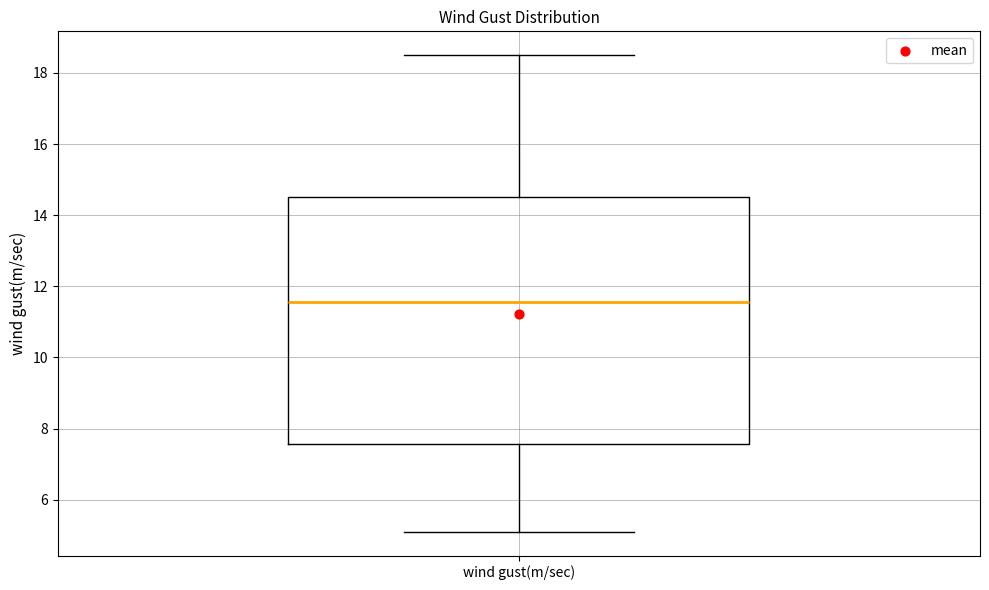

Where does the upper whisker of the box for wind gust(m/sec) end on the y-axis? The values are not printed on the chart, so give them approximately, as read against the axis.

18.6